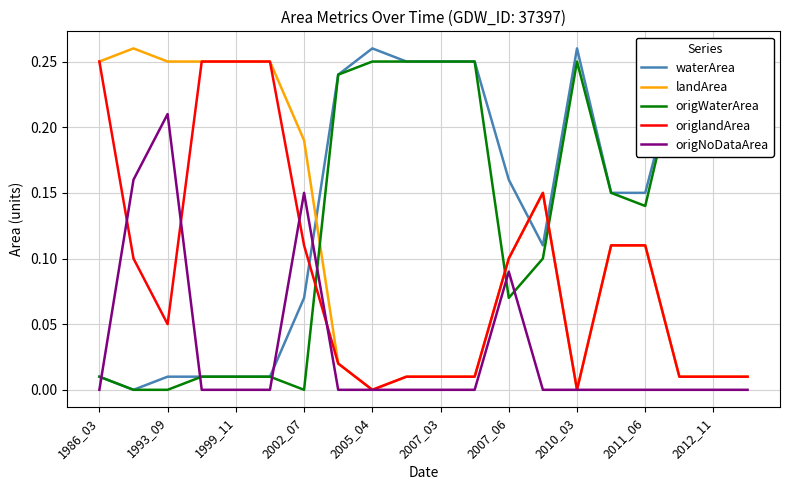

How many times do waterArea and origlandArea cross each other?

3